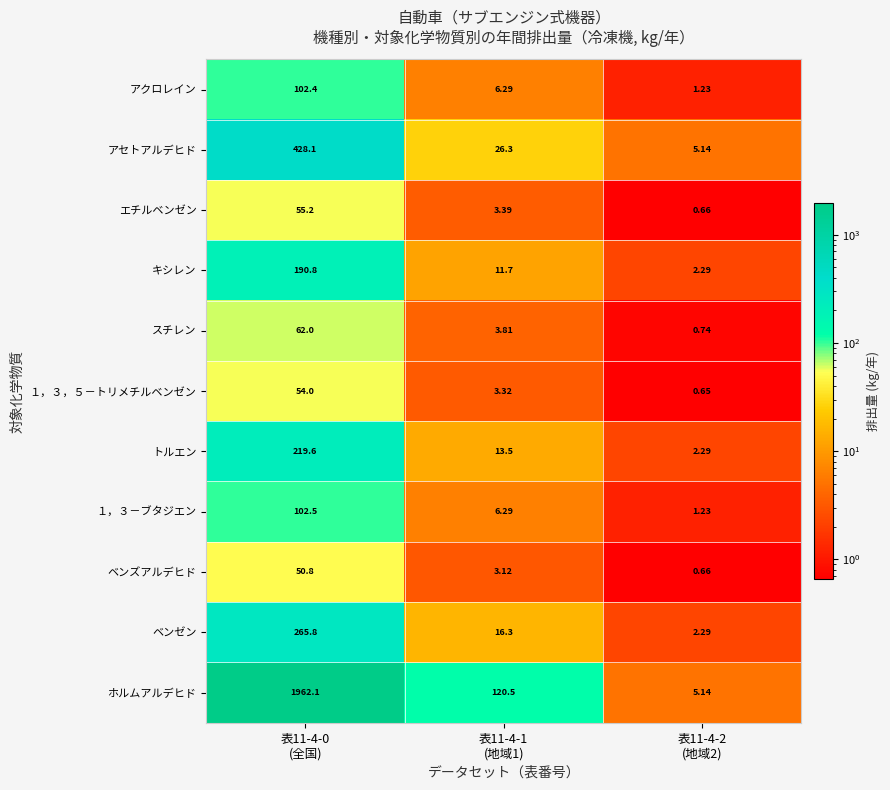

Which series has the largest total across all categories?

ホルムアルデヒド